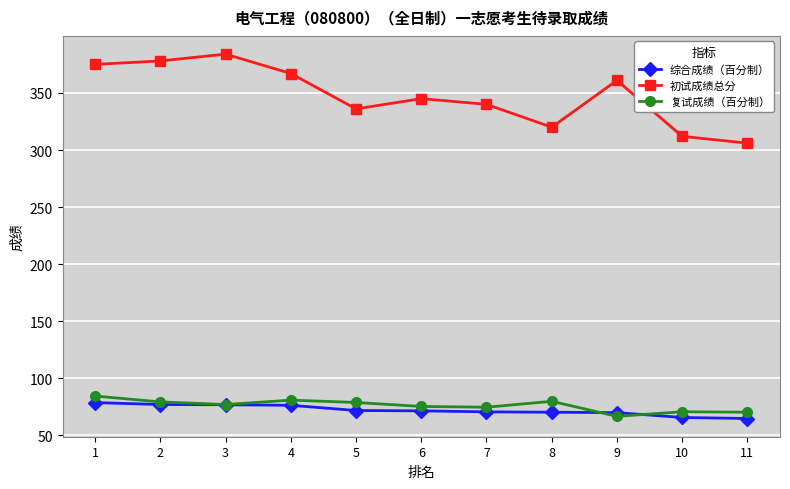

Which category has the highest value in the 复试成绩（百分制） series?

1